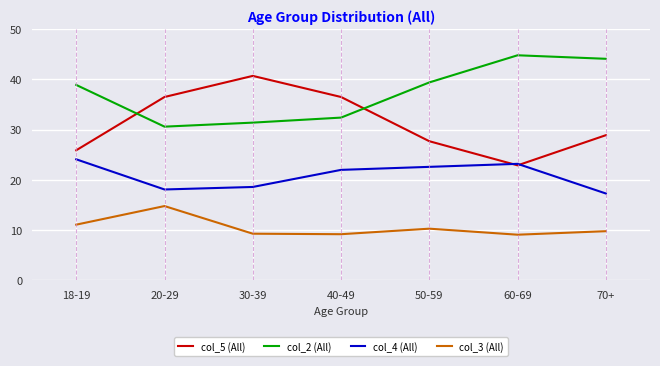

True or false: col_3 (All) has a value of 18.2 at 50-59.

False